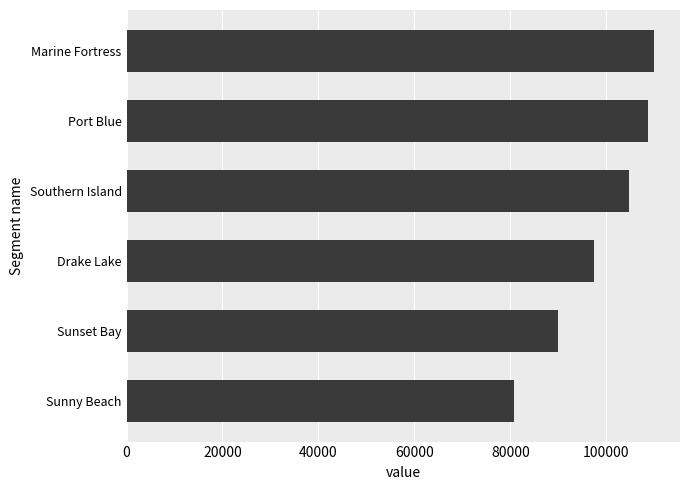

What is the sum of all values?

591459